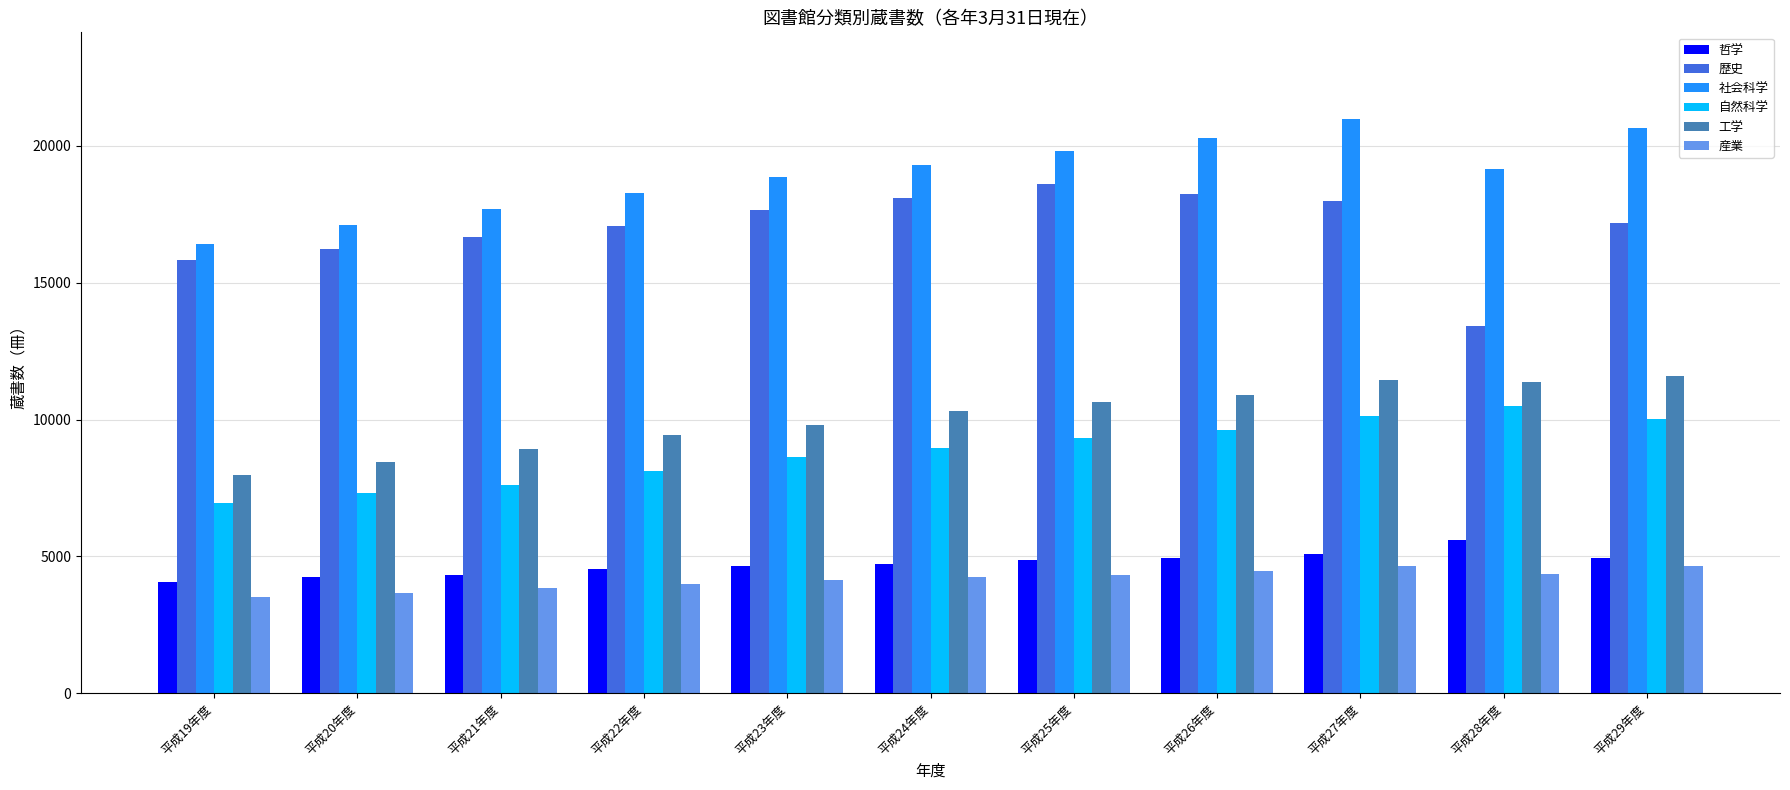

Count the number of data series in this chart.

6